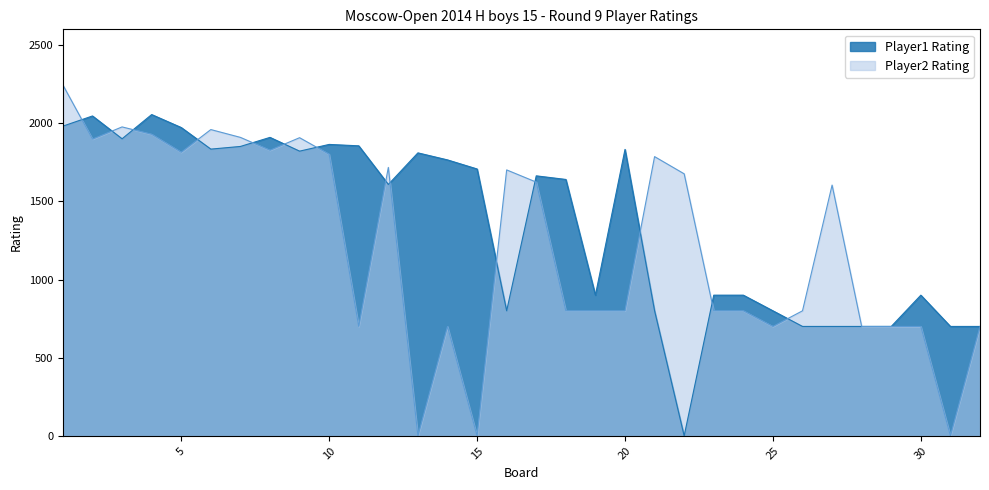

What is the difference between the Player1 Rating values at 23 and 26?

200